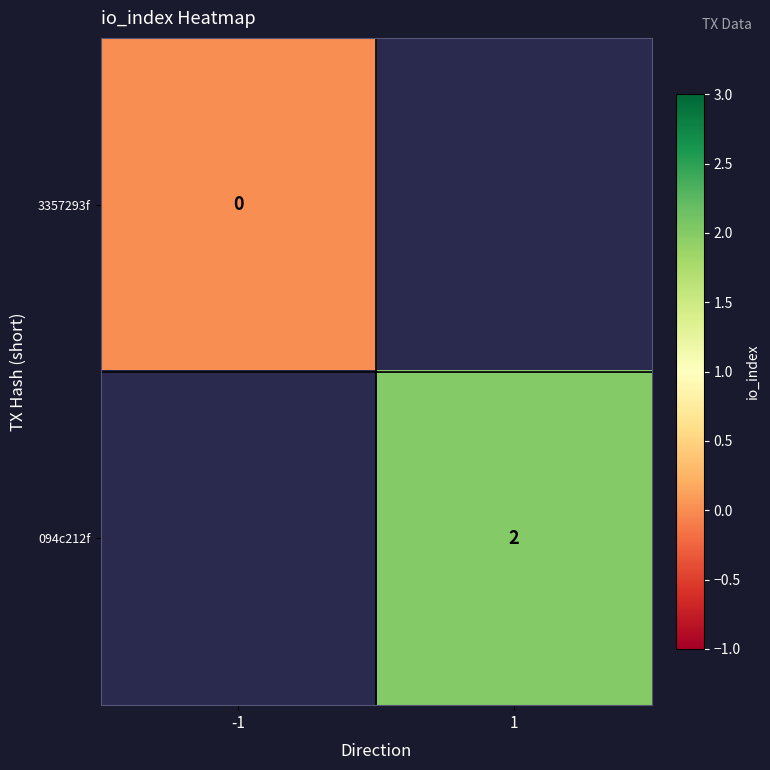

The 094c212f series shows 2 at 1. True or false?

True